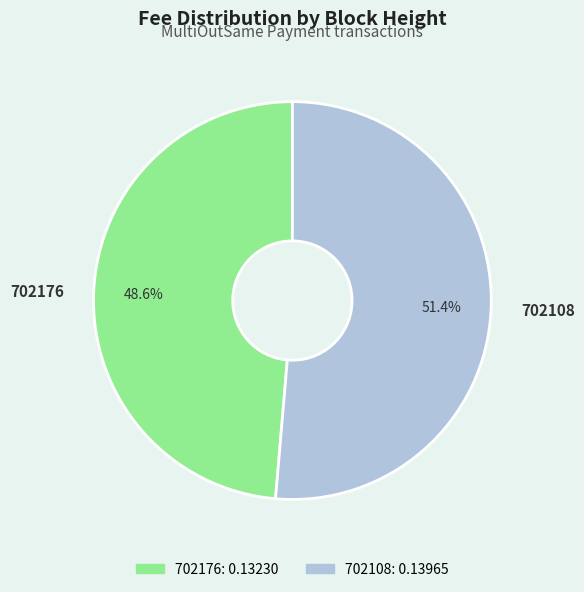

To the nearest percent, what is the difference between the largest and smallest slice percentages?

3%